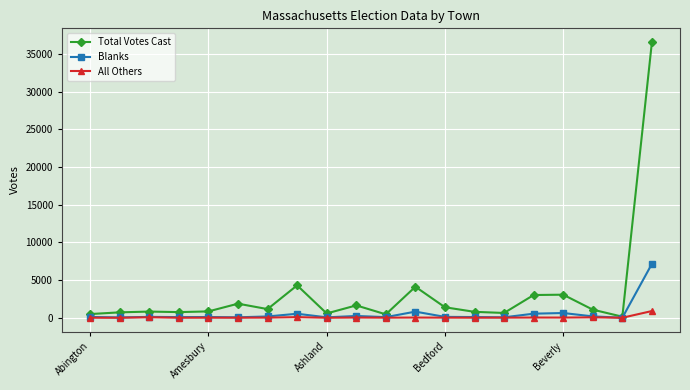

At how many categories does at least one series exceed 3617?

3